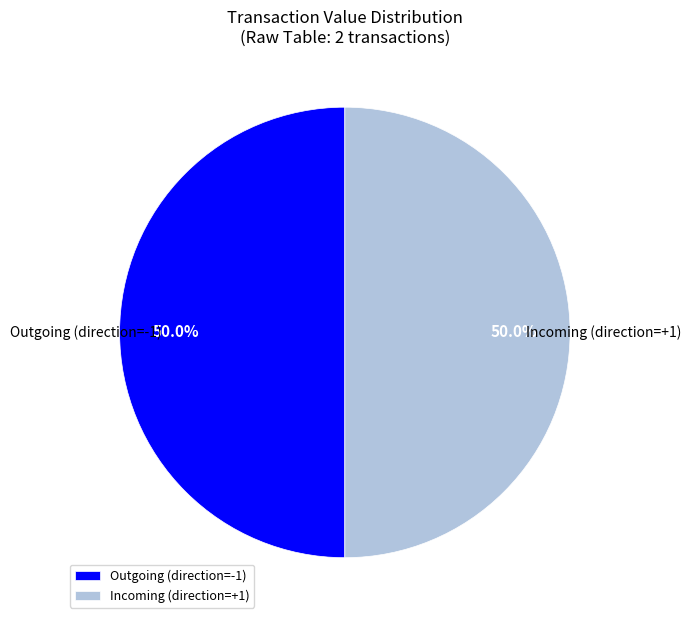

What is the total percentage of Incoming (direction=+1) and Outgoing (direction=-1)?

100.0%